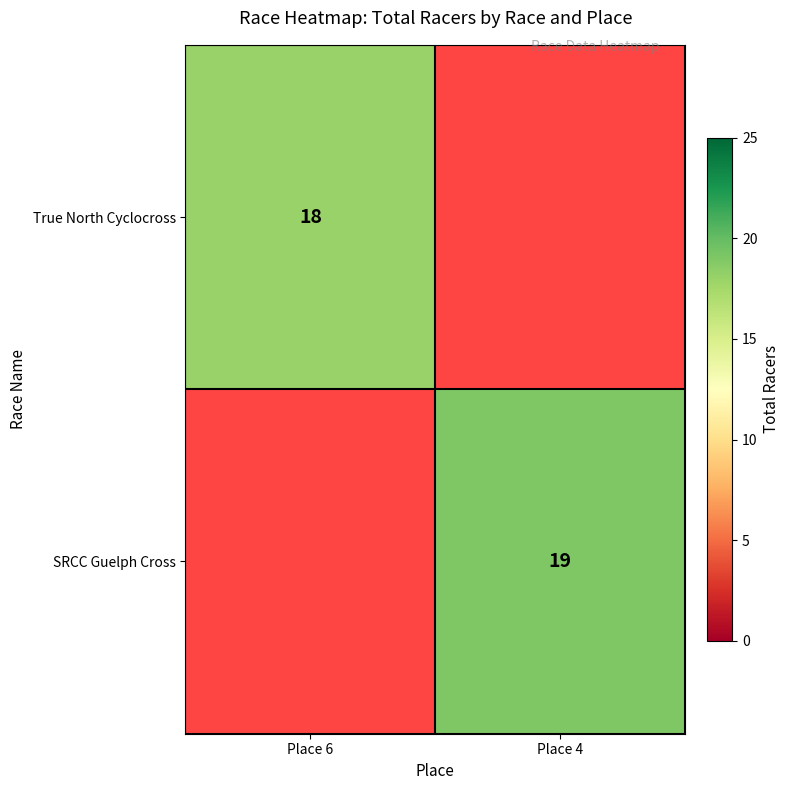

Is it true that SRCC Guelph Cross equals 19 at Place 4?

True